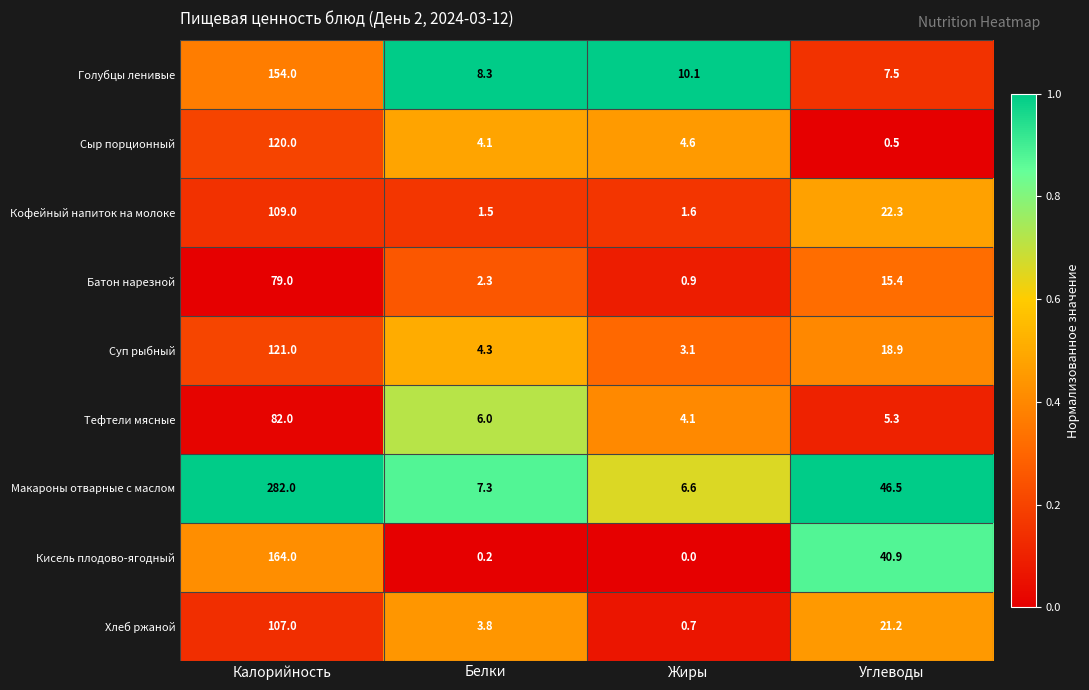

What is the spread (max minus min) of values at Углеводы?

46.0